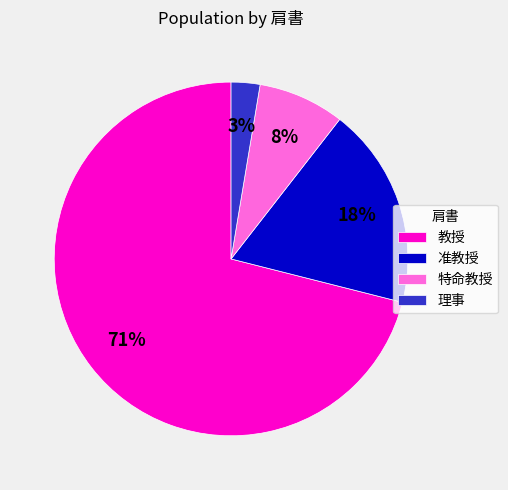

Approximately how many times larger is the value at 特命教授 compared to 准教授?

0.4